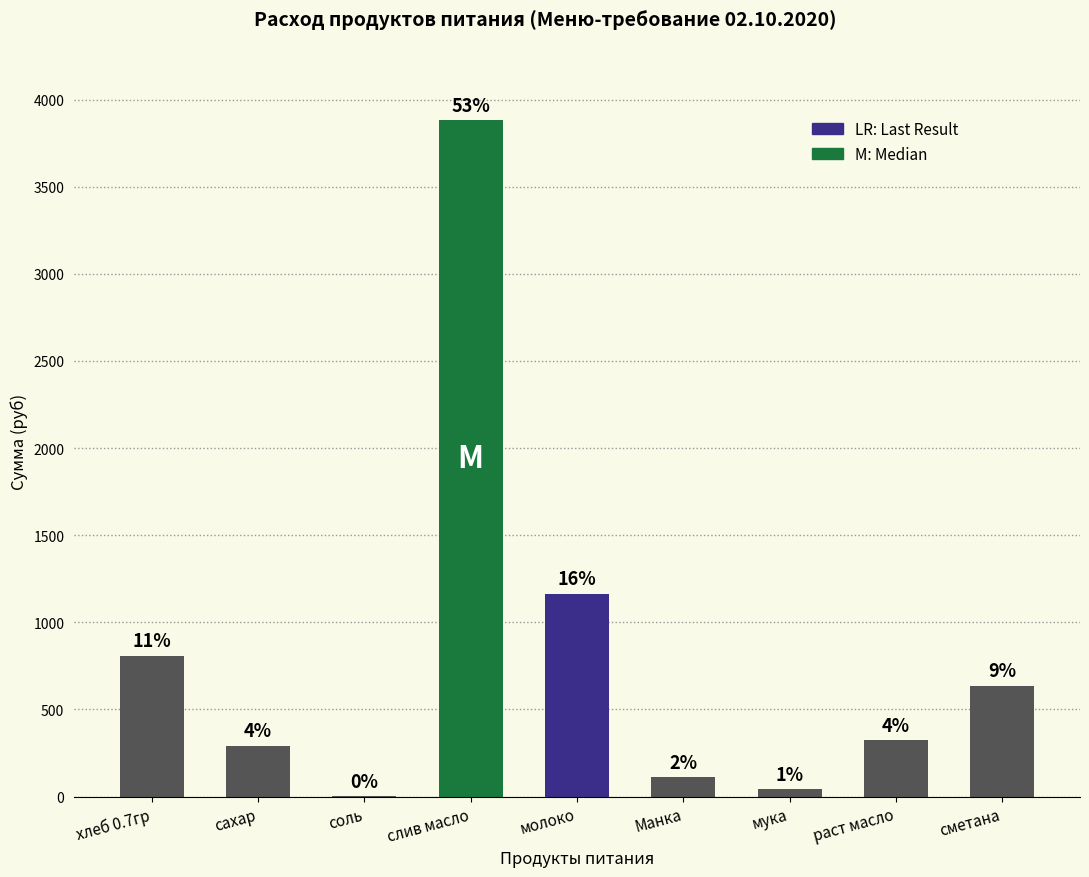

Where does the data first go above 325?

хлеб 0.7гр